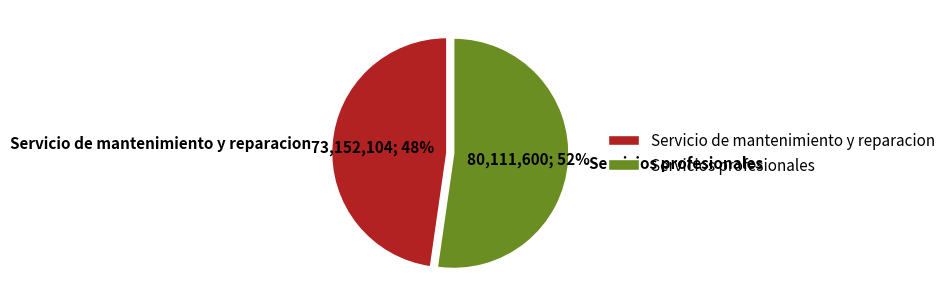

Between Servicios profesionales and Servicio de mantenimiento y reparacion, which is larger?

Servicios profesionales